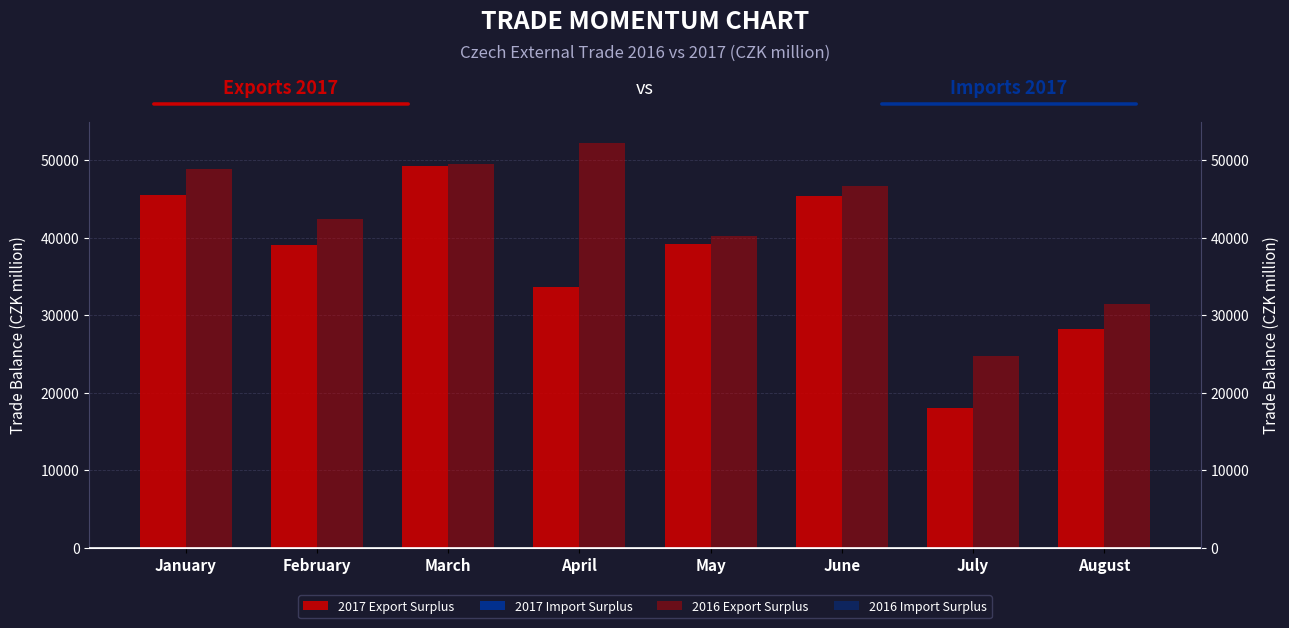

Which has a higher value, June or January?

January